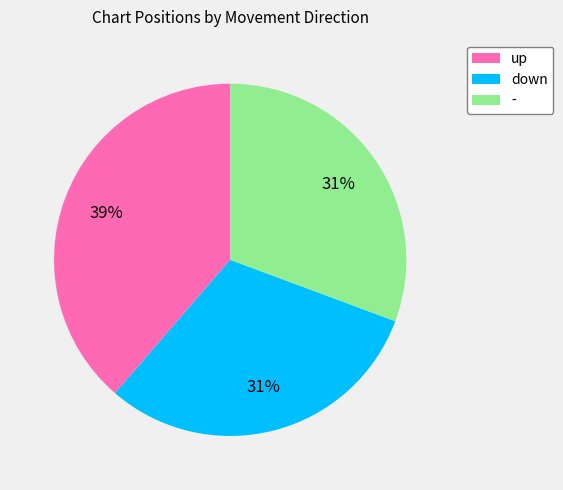

To the nearest percent, what is the difference between the down and up slice percentages?

8%